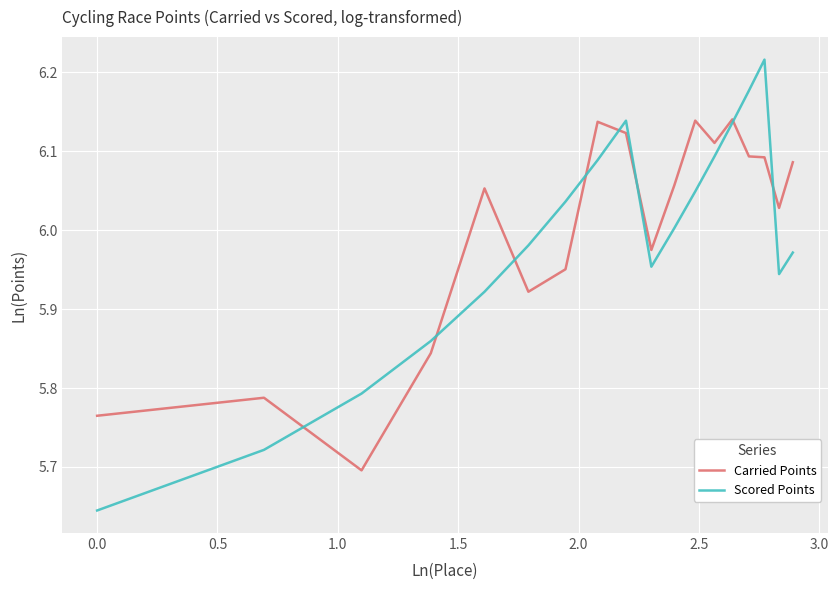

Which series has the largest range (max minus min)?

Scored Points